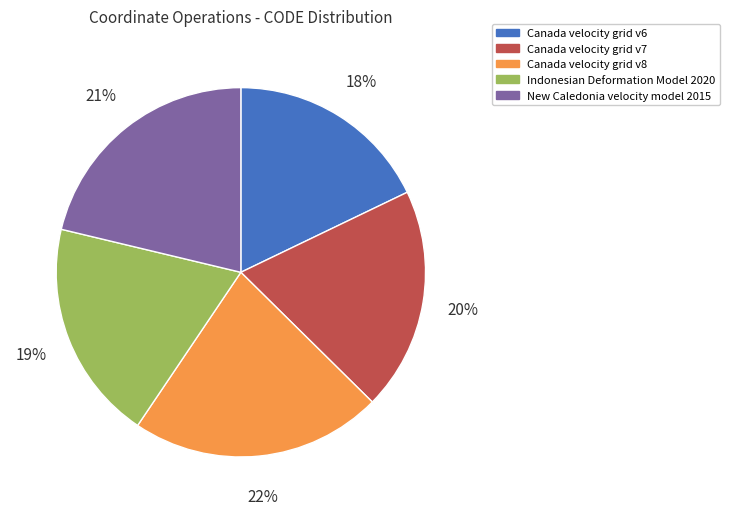

Count the number of slices in the pie.

5